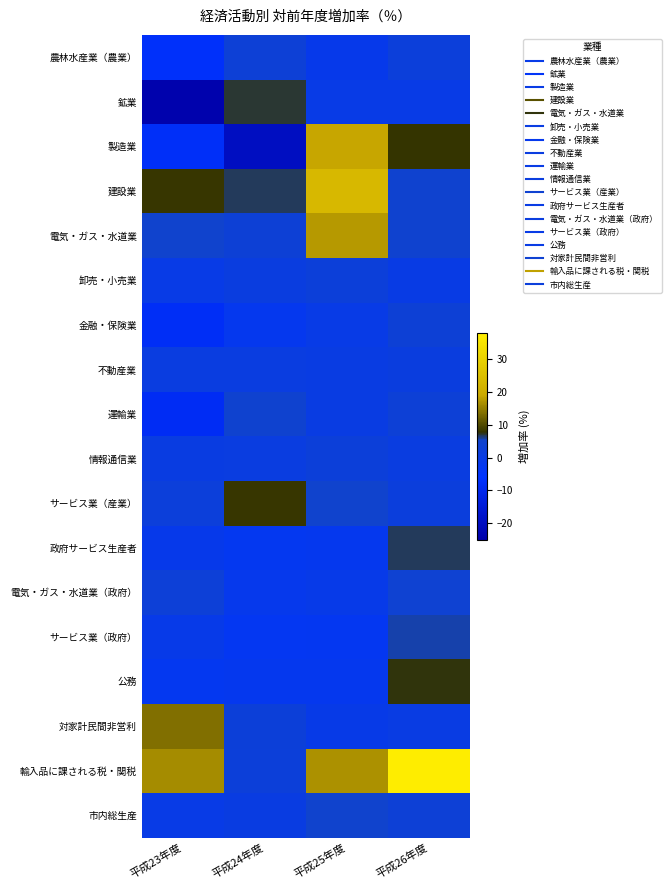

Reading left to right, transcribe all the data shown in this chart.

農林水産業（農業）: 平成23年度=-7.2	平成24年度=3.0	平成25年度=-1.4	平成26年度=2.0
鉱業: 平成23年度=-24.1	平成24年度=7.1	平成25年度=-0.4	平成26年度=-0.4
製造業: 平成23年度=-7.5	平成24年度=-19.7	平成25年度=18.6	平成26年度=7.8
建設業: 平成23年度=8.0	平成24年度=6.7	平成25年度=23.0	平成26年度=4.3
電気・ガス・水道業: 平成23年度=4.8	平成24年度=3.2	平成25年度=17.5	平成26年度=4.5
卸売・小売業: 平成23年度=-0.5	平成24年度=0.9	平成25年度=2.1	平成26年度=-0.3
金融・保険業: 平成23年度=-7.9	平成24年度=-2.4	平成25年度=-0.6	平成26年度=3.1
不動産業: 平成23年度=0.6	平成24年度=0.7	平成25年度=0.2	平成26年度=1.2
運輸業: 平成23年度=-8.4	平成24年度=4.5	平成25年度=0.3	平成26年度=3.0
情報通信業: 平成23年度=0.4	平成24年度=0.7	平成25年度=2.1	平成26年度=0.8
サービス業（産業）: 平成23年度=1.9	平成24年度=8.1	平成25年度=4.9	平成26年度=1.7
政府サービス生産者: 平成23年度=-1.6	平成24年度=-2.7	平成25年度=-2.5	平成26年度=6.5
電気・ガス・水道業（政府）: 平成23年度=2.7	平成24年度=-2.0	平成25年度=-1.0	平成26年度=3.8
サービス業（政府）: 平成23年度=-1.1	平成24年度=-3.3	平成25年度=-2.9	平成26年度=5.7
公務: 平成23年度=-2.8	平成24年度=-2.4	平成25年度=-2.4	平成26年度=7.7
対家計民間非営利: 平成23年度=13.5	平成24年度=2.5	平成25年度=-0.7	平成26年度=-0.1
輸入品に課される税・関税: 平成23年度=16.2	平成24年度=2.2	平成25年度=16.6	平成26年度=37.7
市内総生産: 平成23年度=-0.6	平成24年度=0.4	平成25年度=4.9	平成26年度=3.0